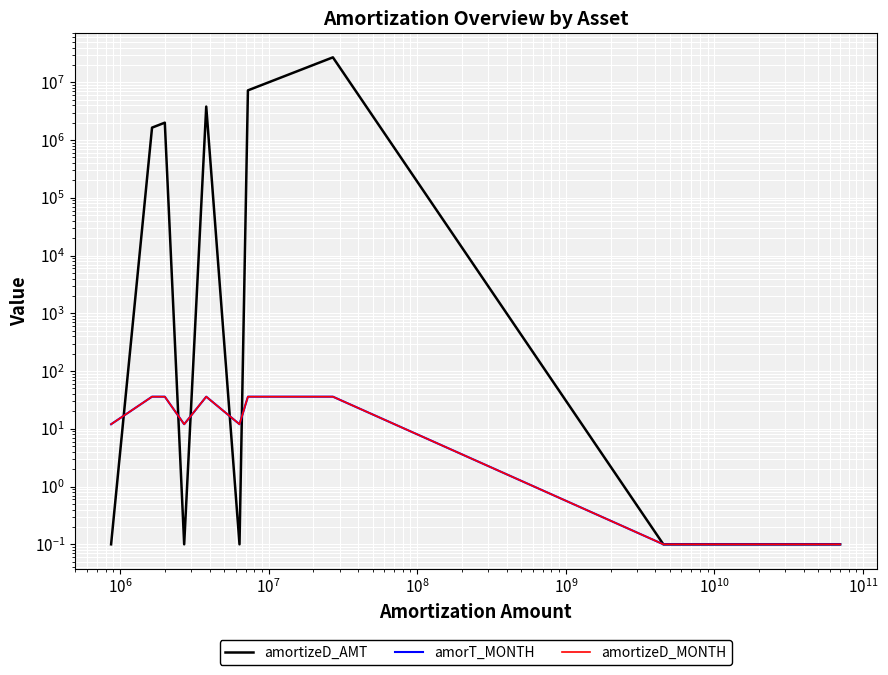

What are all the series names shown in the legend?

amortizeD_AMT, amorT_MONTH, amortizeD_MONTH